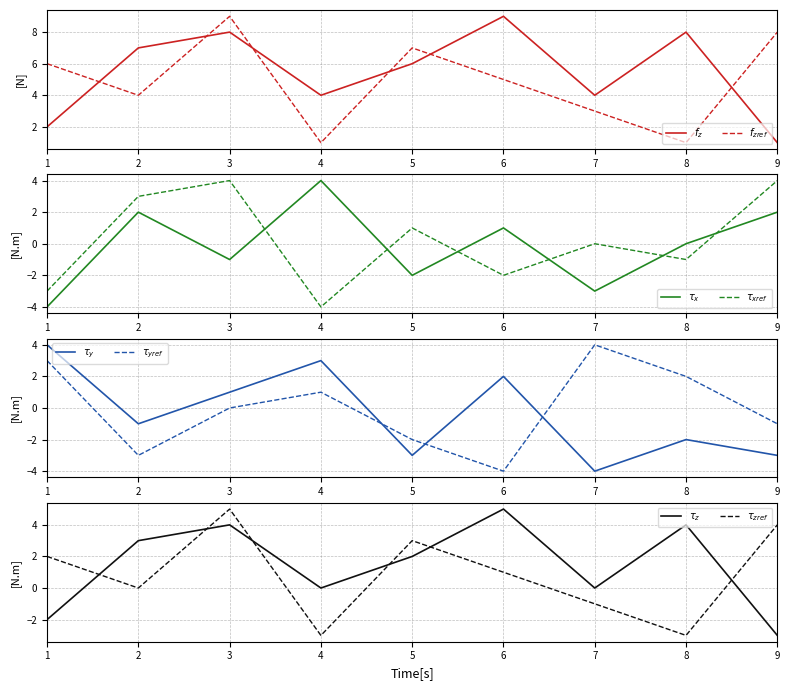

Which series changed the most between 3 and 6?

col_5